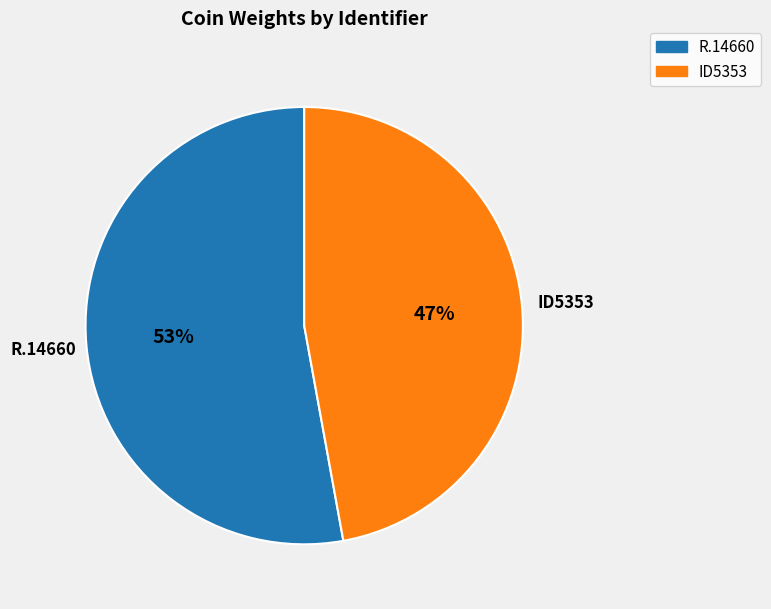

Combined, do R.14660 and ID5353 account for over 50%?

Yes